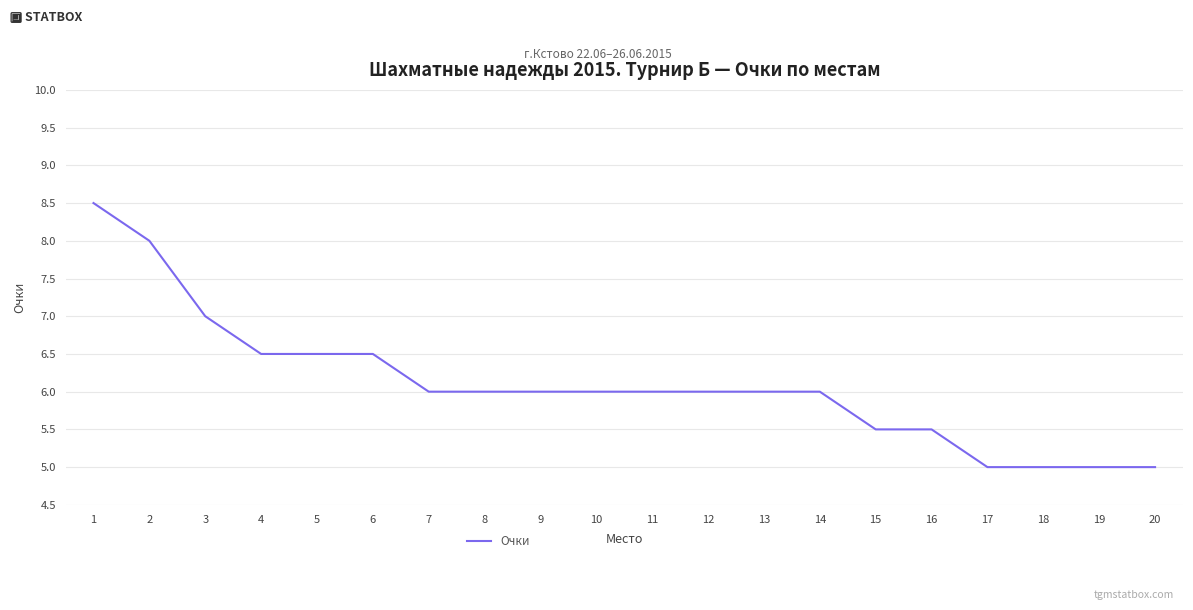

How many lines are shown in the chart?

1